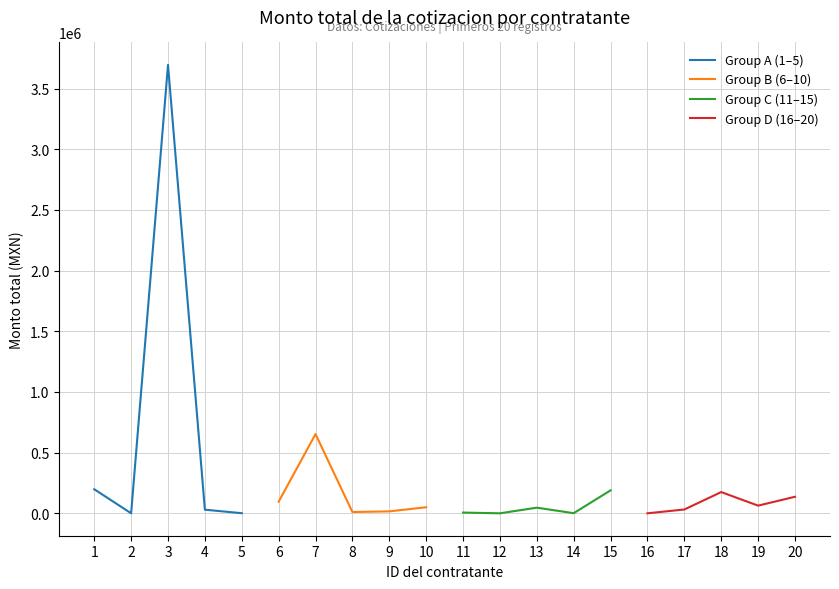

List the labels in order of Group A (1–5) value, smallest first.

2, 5, 4, 1, 3